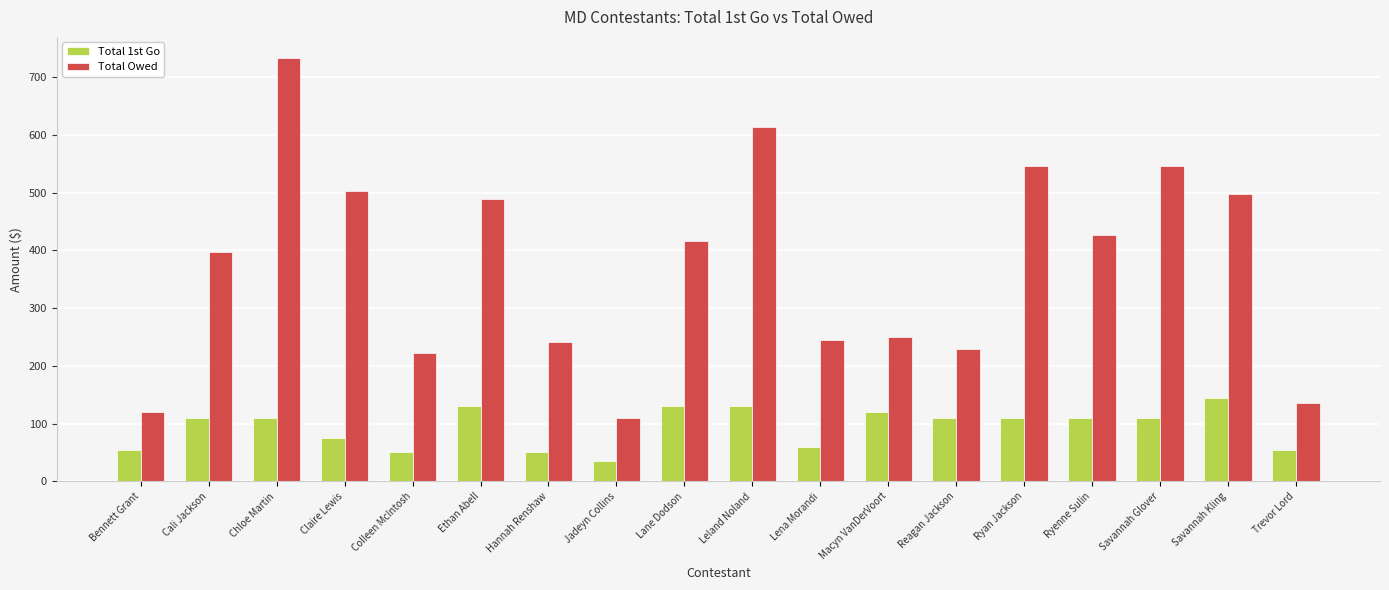

What is the approximate value of Total 1st Go at Bennett Grant, to the nearest 5?

55